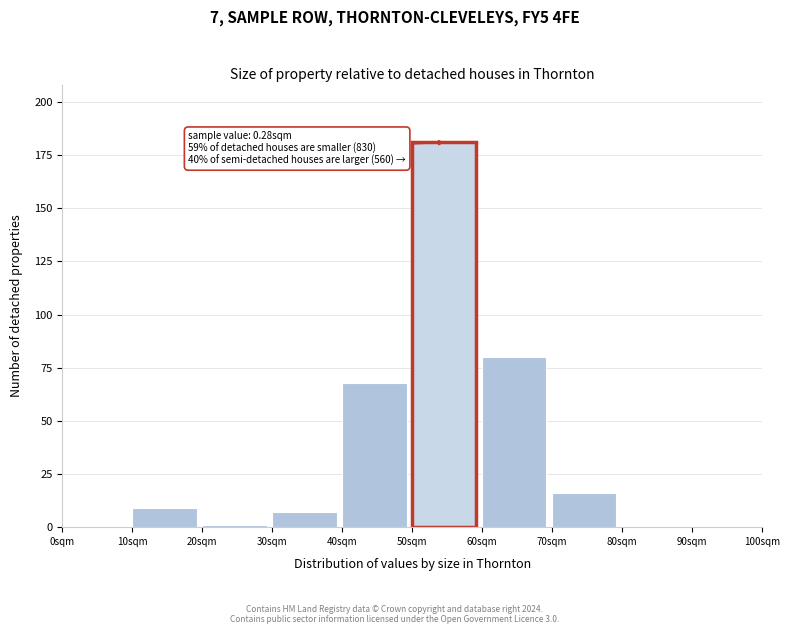

Reading right to left, extract all data points from this chart.

90sqm=0	80sqm=0	70sqm=16	60sqm=80	50sqm=181	40sqm=68	30sqm=7	20sqm=1	10sqm=9	0sqm=0